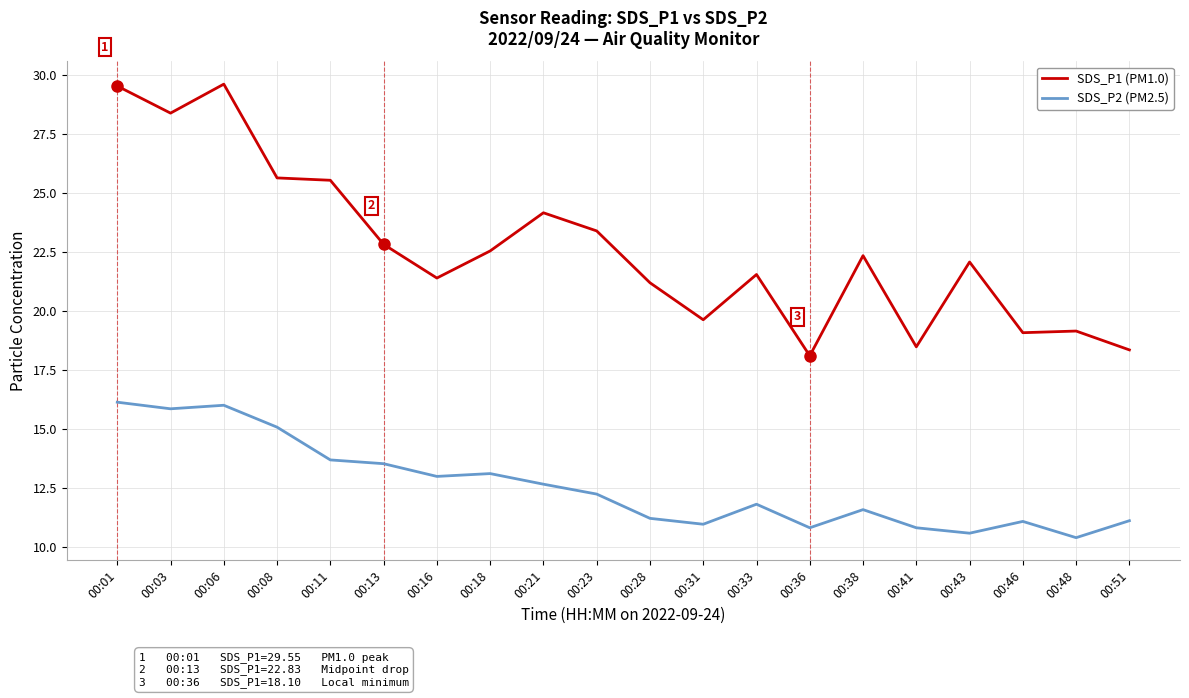

Is this an area chart (filled region under the line)?

No